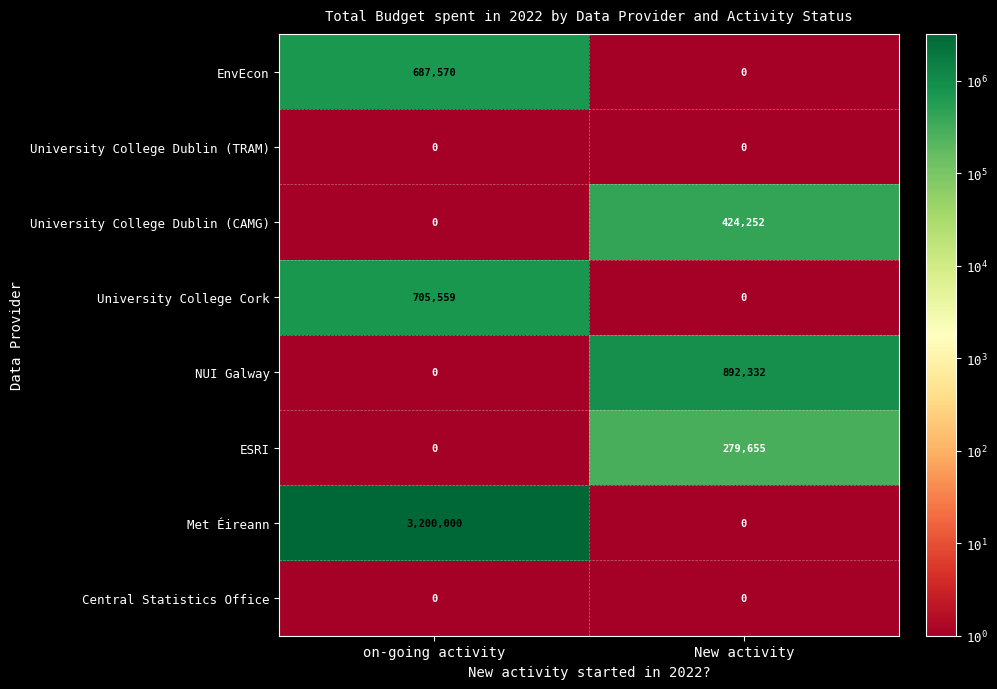

What is the difference between the highest and lowest values at on-going activity?

3200000